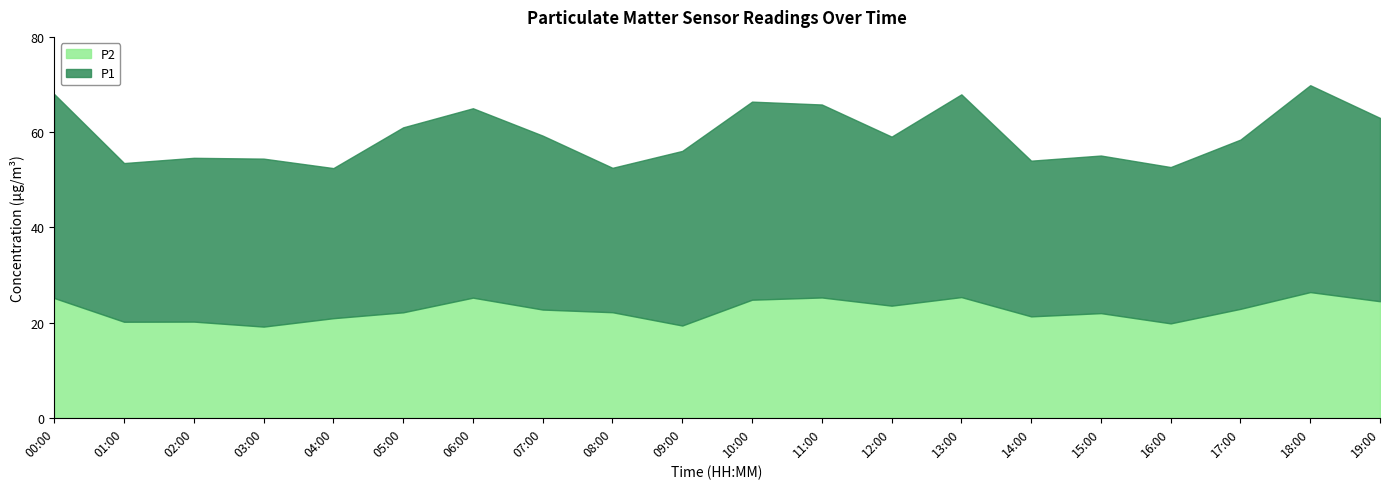

True or false: P2 and P1 cross at least once.

False